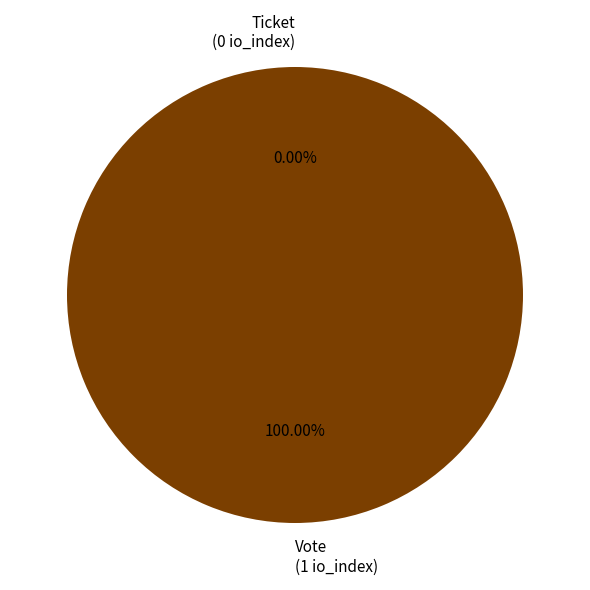

True or false: Ticket accounts for 1% of the total.

False